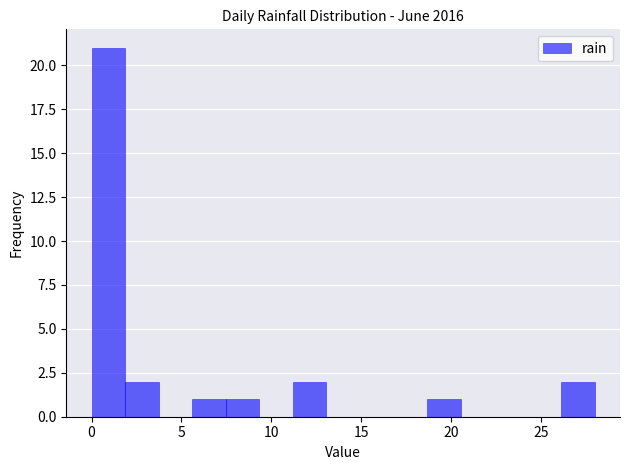

Read against the x-axis, roughly where is the centre of the tallest bar?

1.0